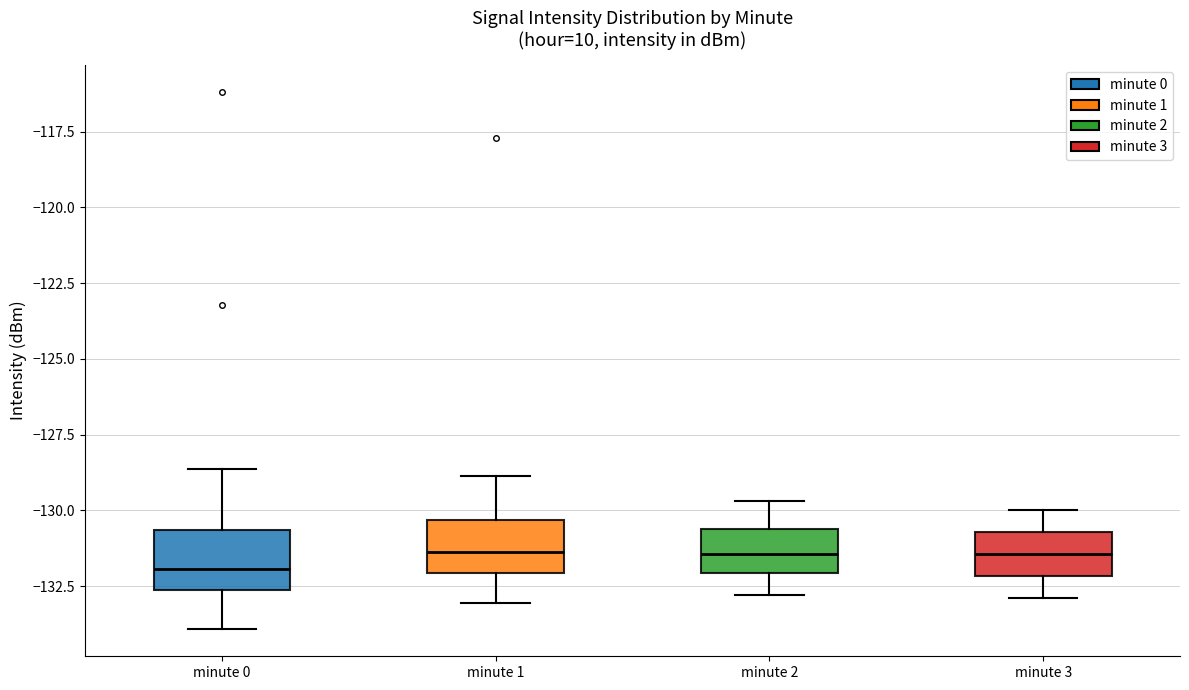

Where is the lower edge of the box for minute 3 on the y-axis? The values are not printed on the chart, so give them approximately, as read against the axis.

-132.0